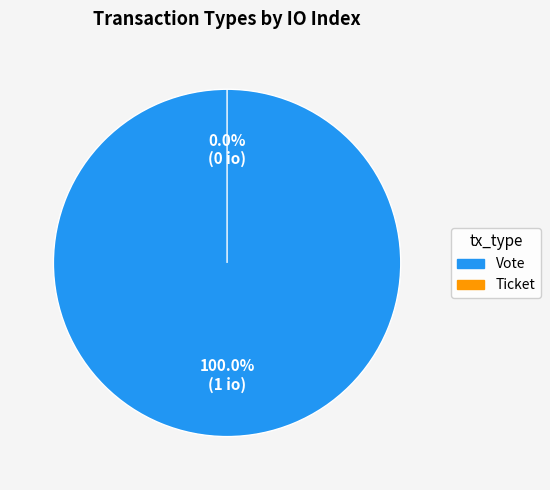

To the nearest percent, what is the difference between the Ticket and Vote slice percentages?

100%